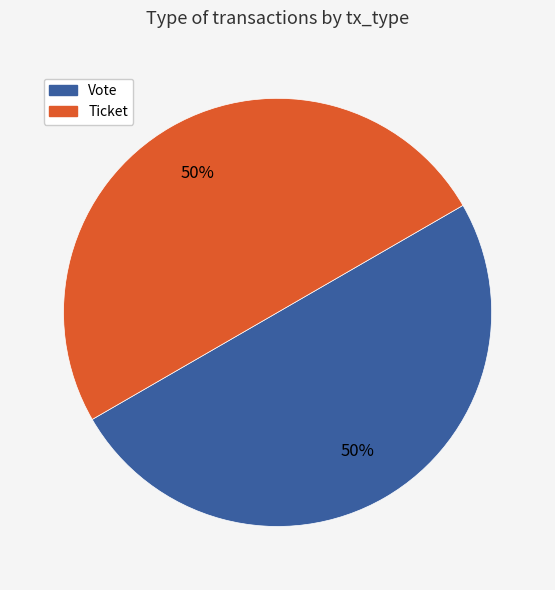

Is it true that Vote is 50% of the pie?

True